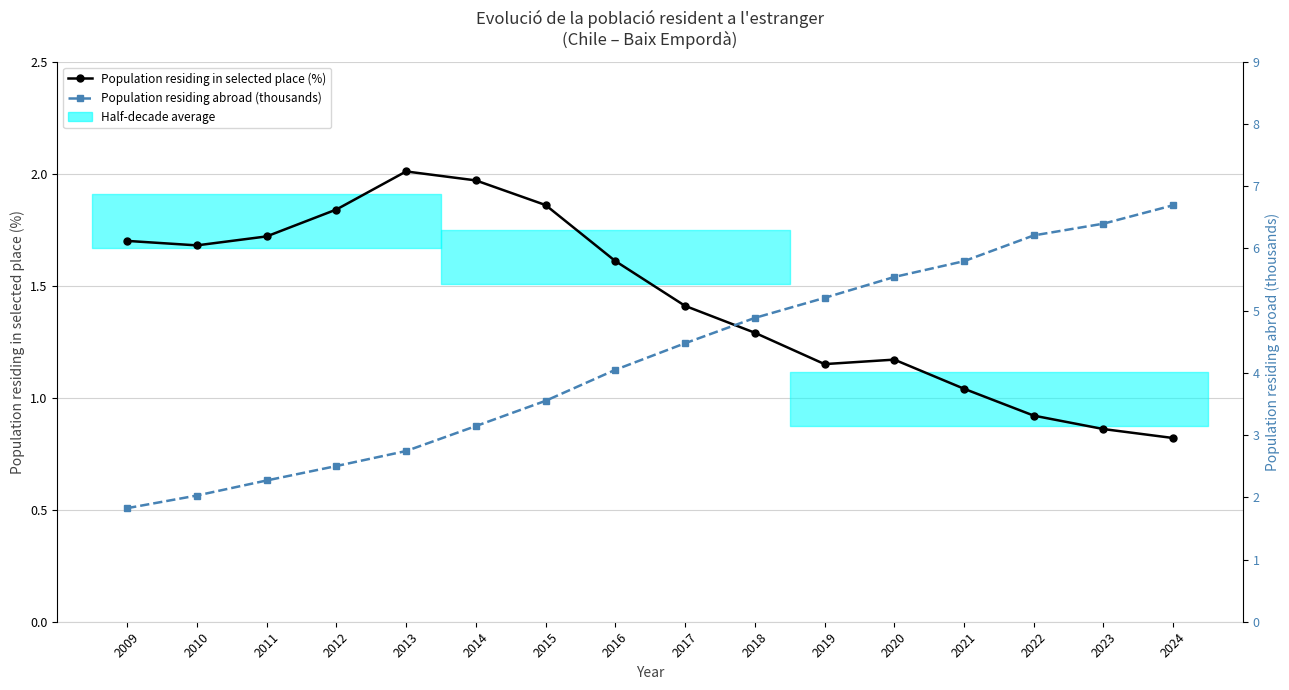

What is the minimum value shown in the chart?

0.8